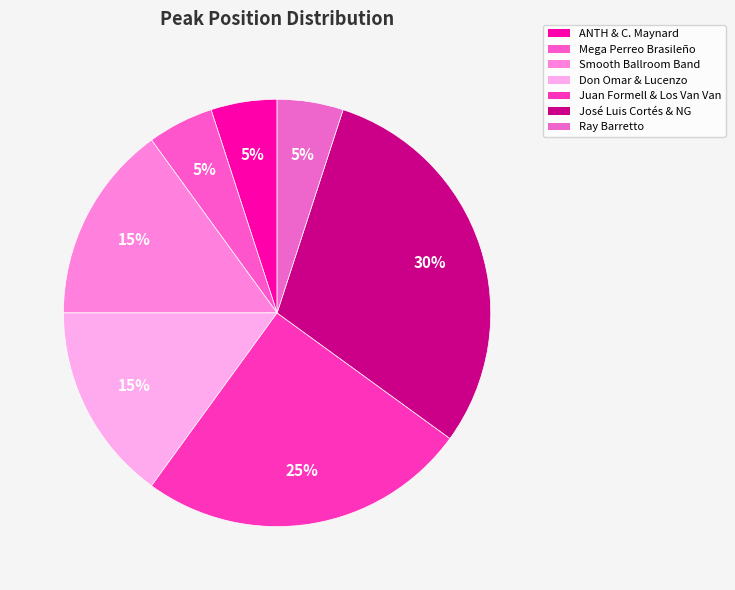

How many segments does this pie chart have?

7